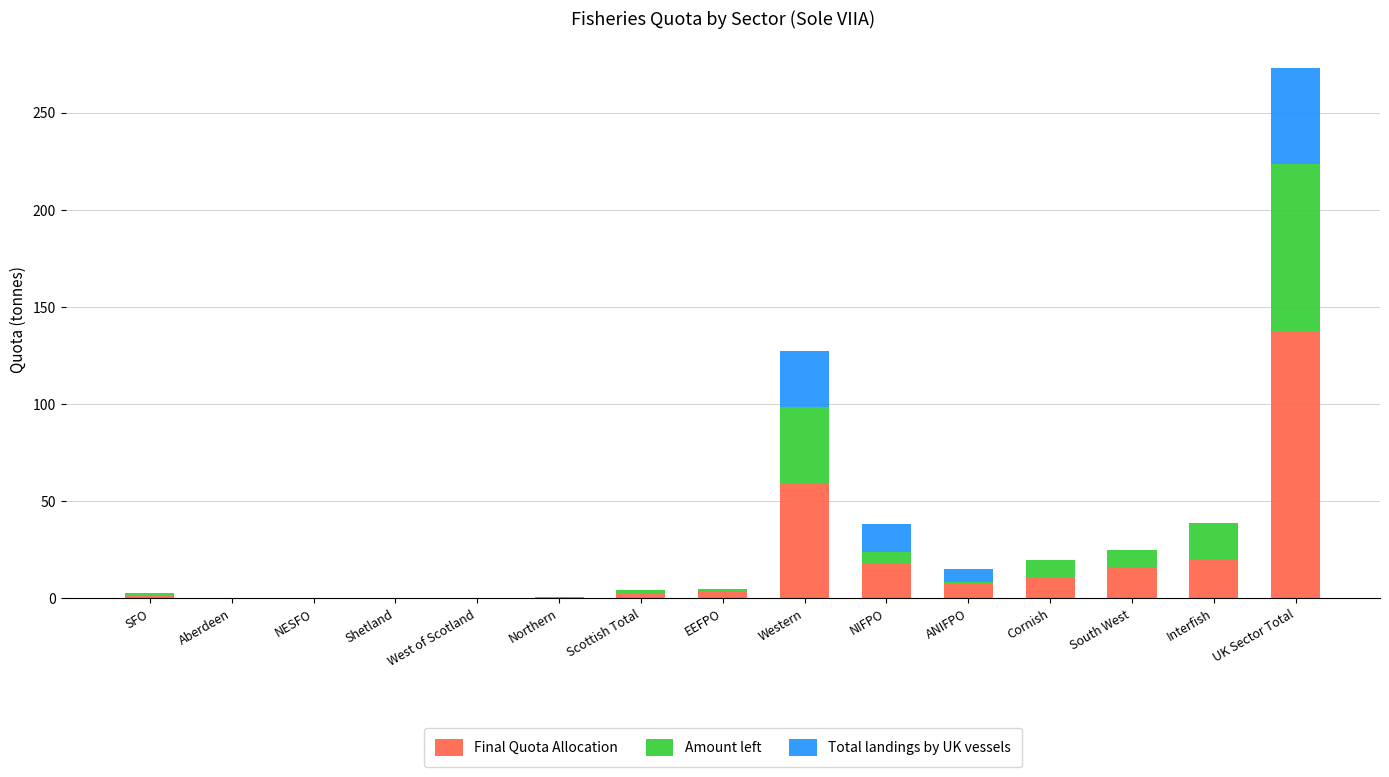

What is the sum of all Final Quota Allocation values?

277.4